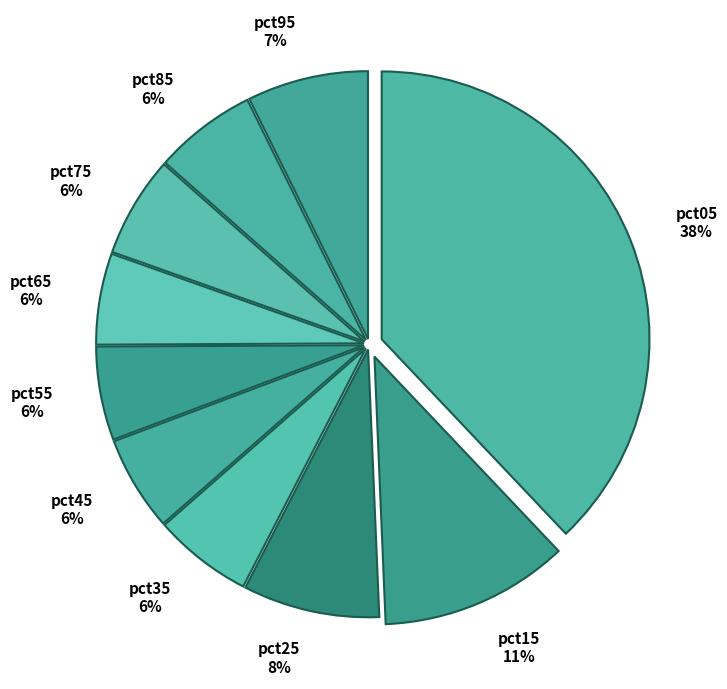

Do pct45 6% and pct85 6% together represent more than half of the pie?

No